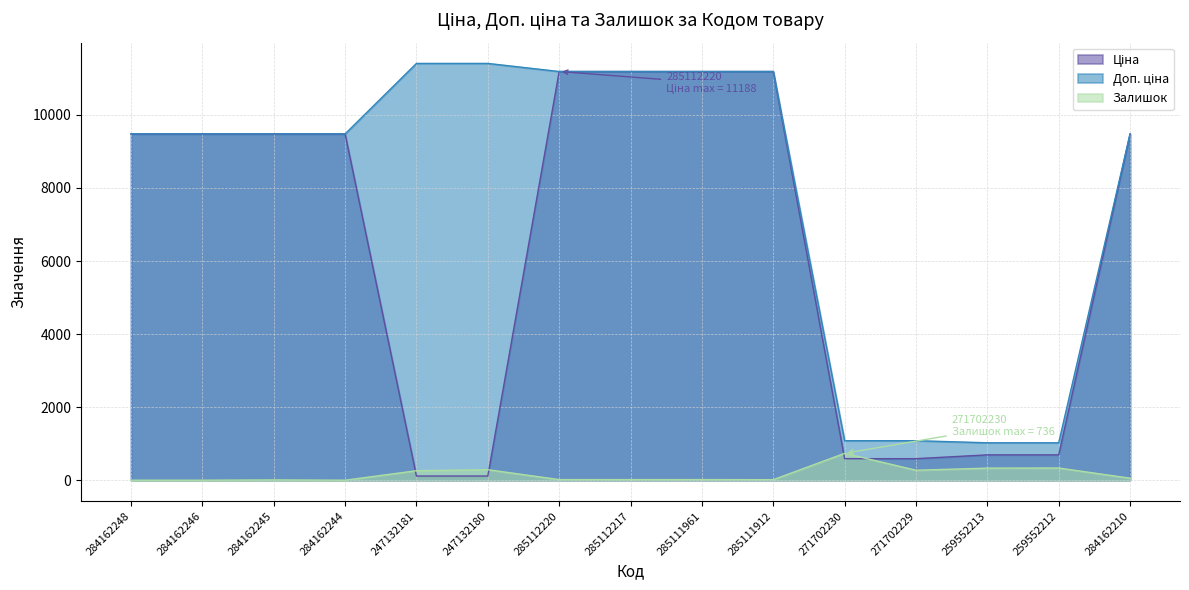

True or false: Ціна has a value of 972.5 at 259552212.

False